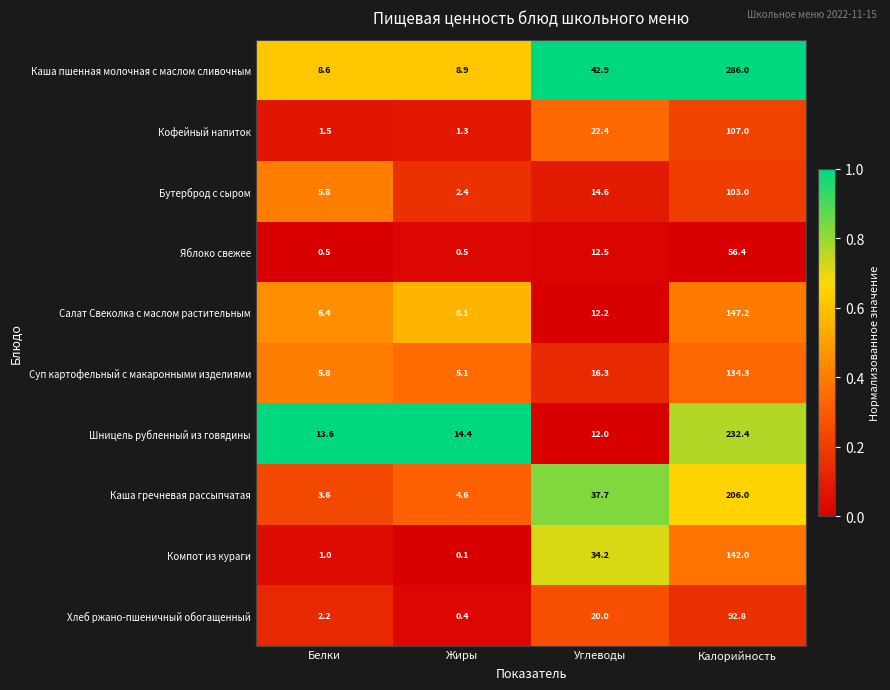

What is the greatest value displayed?

286.0